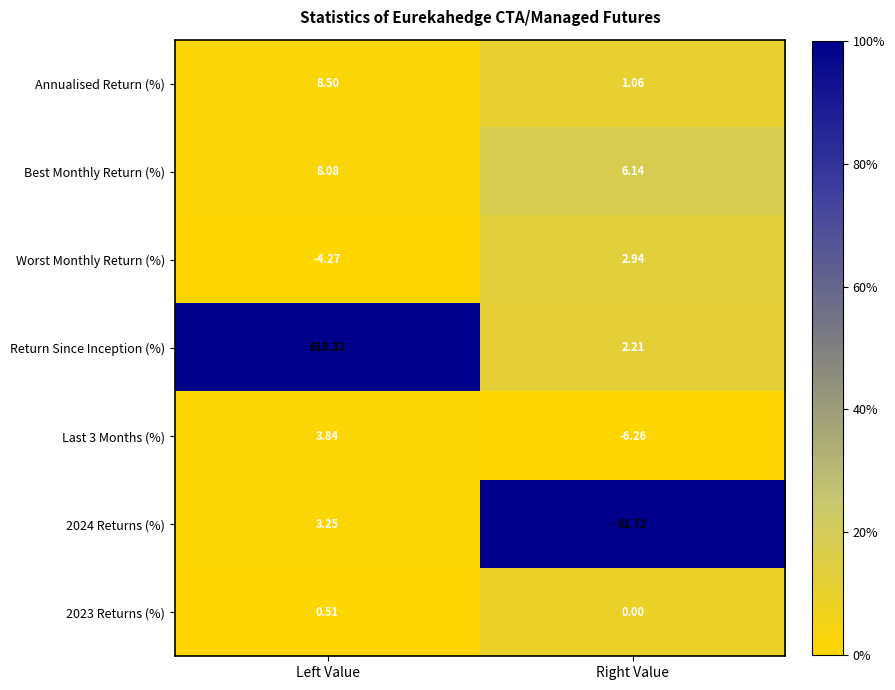

Which label corresponds to the largest value in the chart?

Left Value